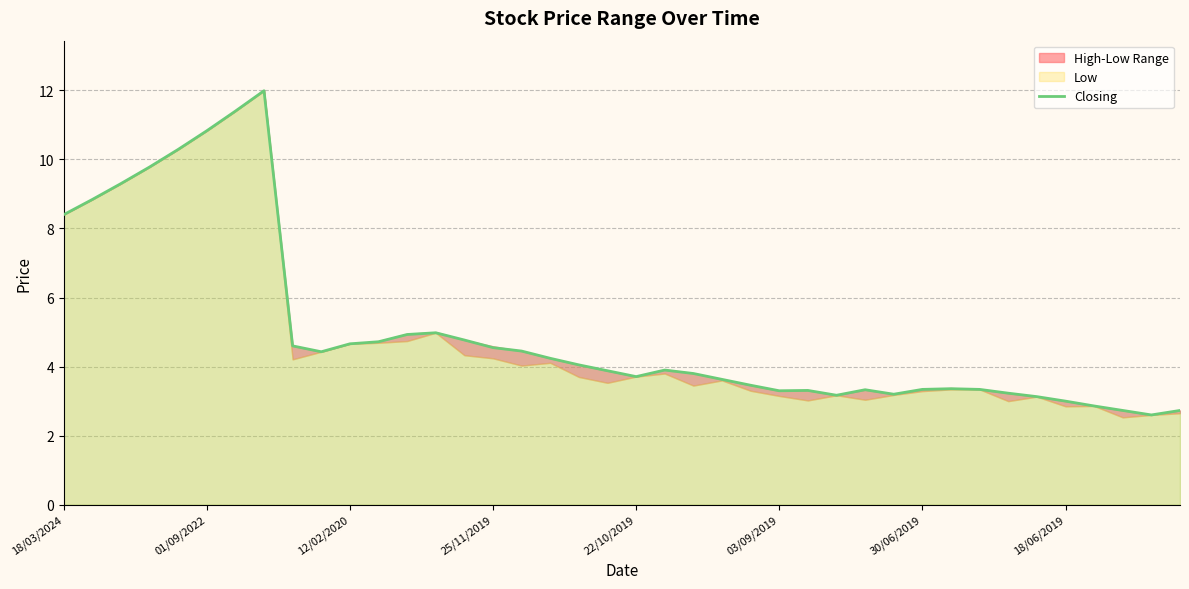

Where is Closing nearest to the value 7?

18/03/2024